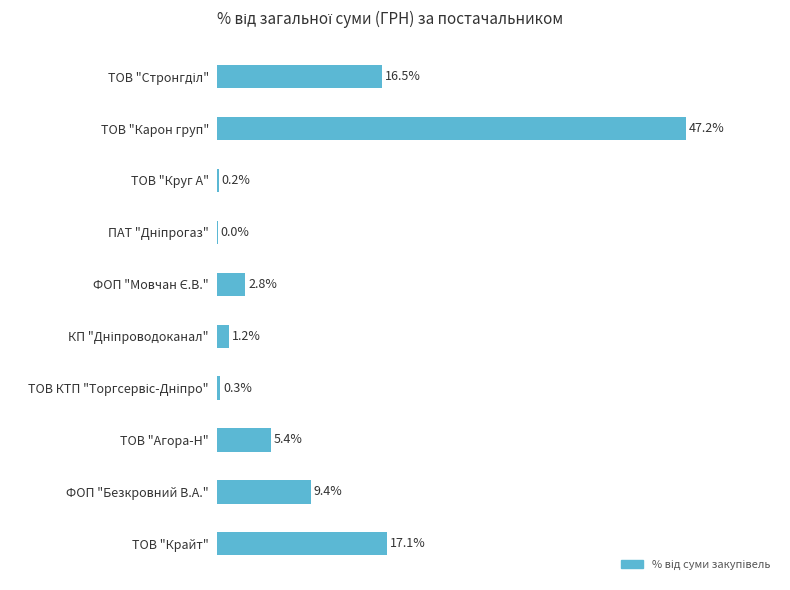

Which category has the highest value across all series?

ТОВ "Карон груп"